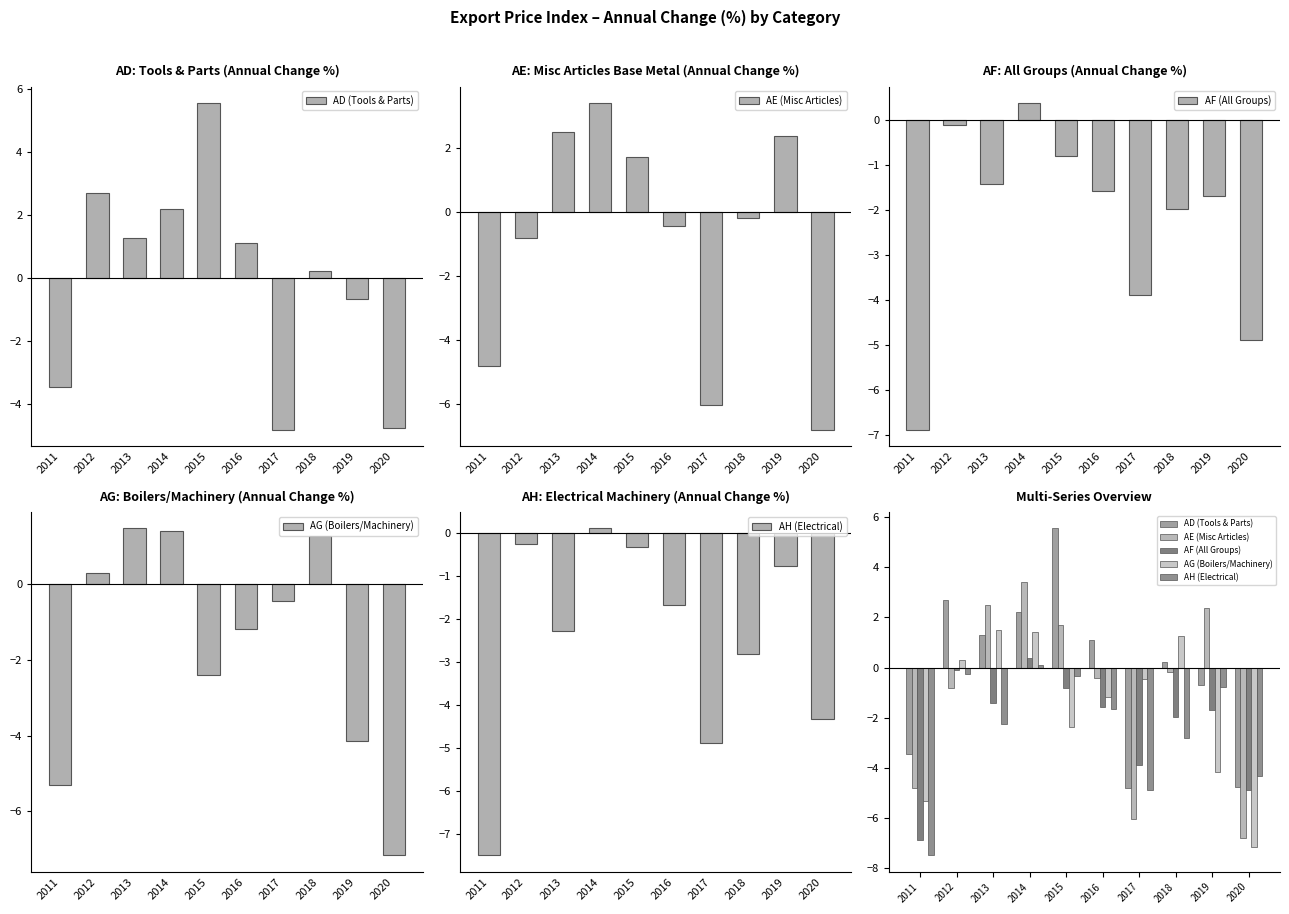

At how many categories does at least one series exceed -6?

10